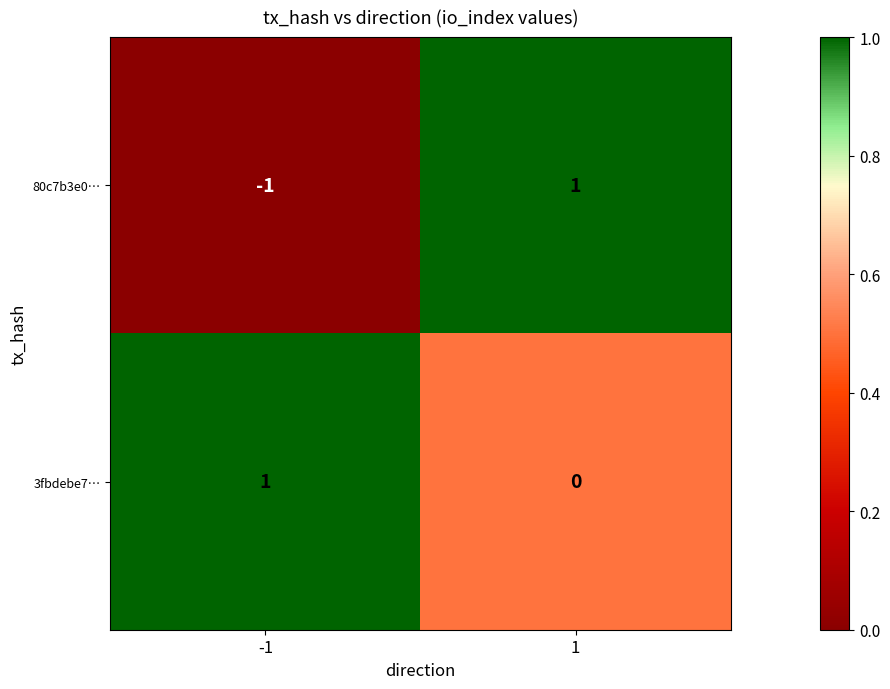

List the labels in order of 3fbdebe7… value, largest first.

-1, 1